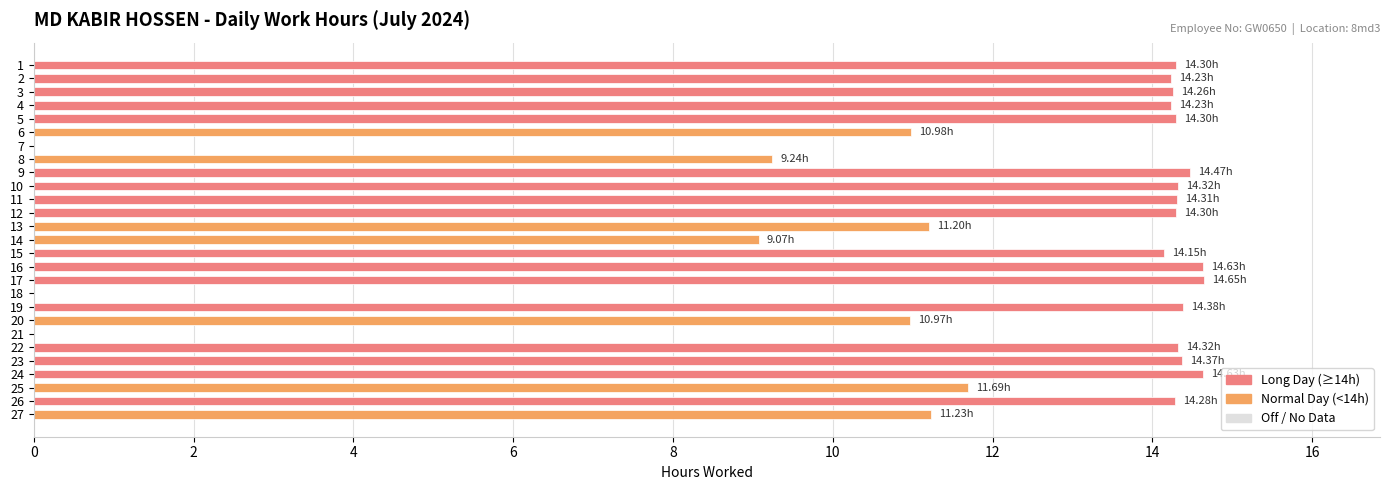

Is it true that the value at 11 is 23.4?

False